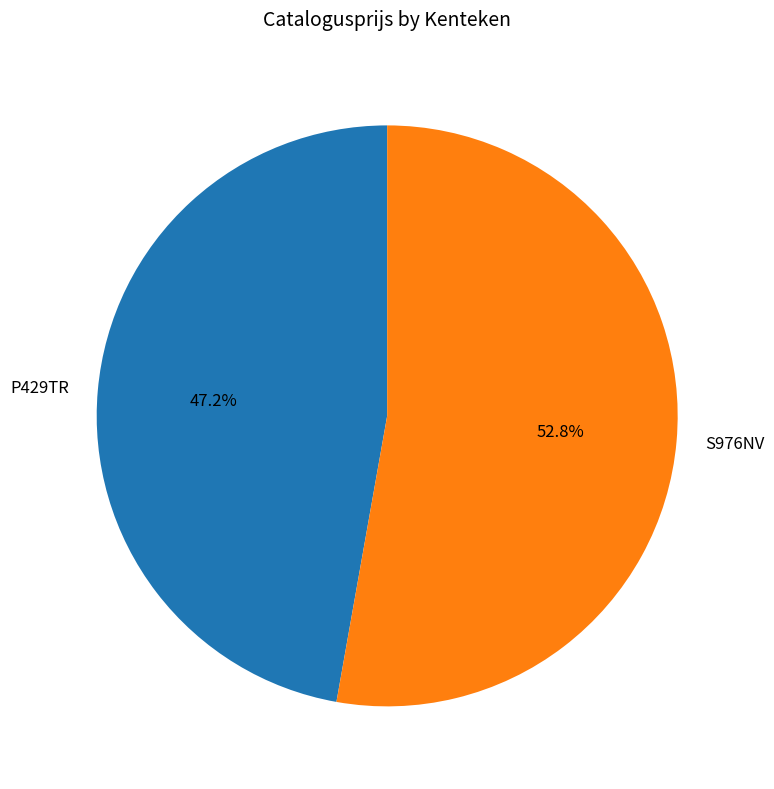

How many slices are in this pie chart?

2